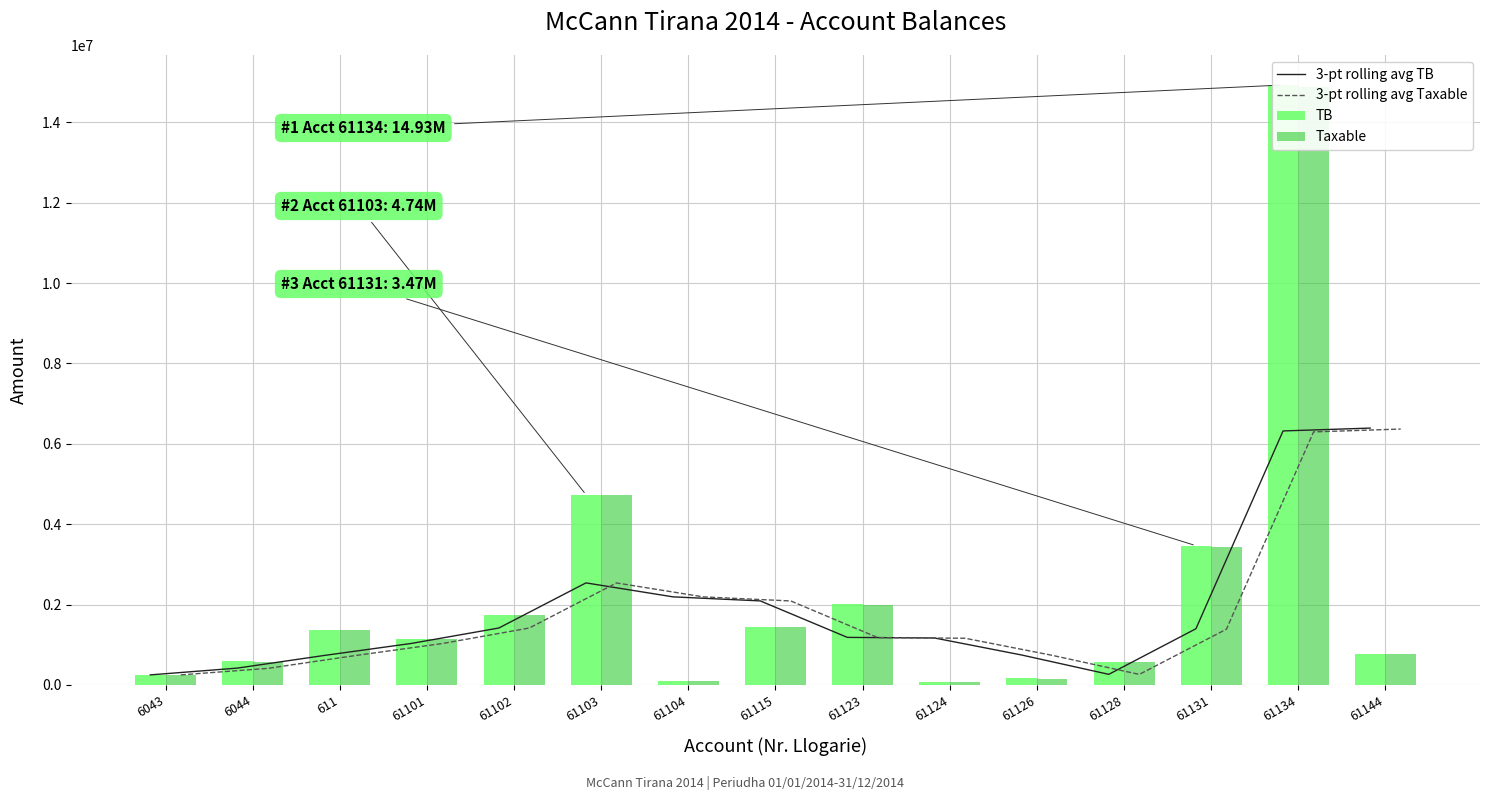

How many values in the 3-pt rolling avg TB series exceed 1183421?

8